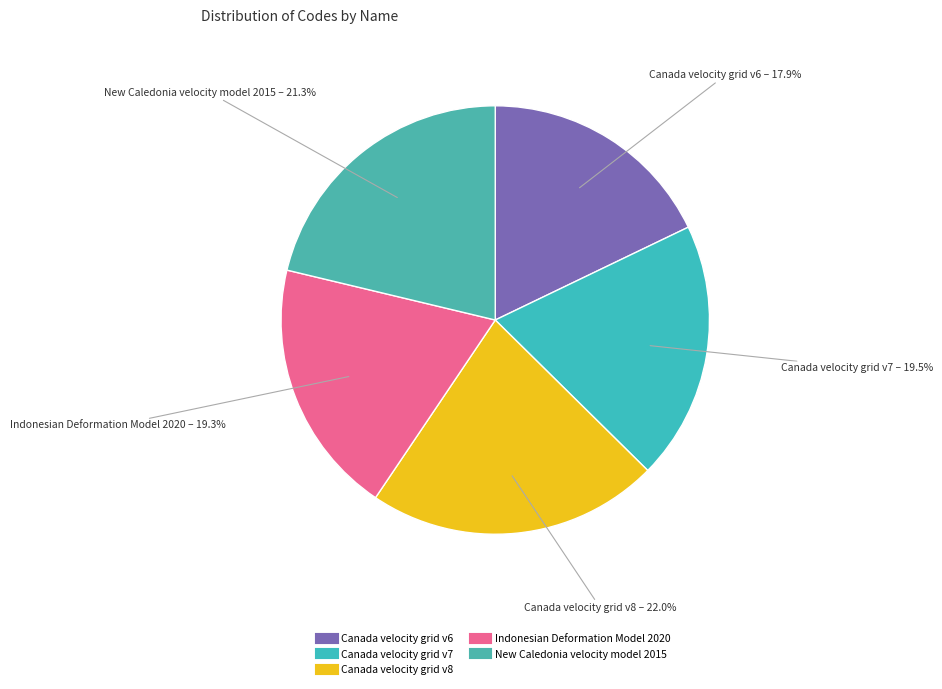

Does Canada velocity grid v7 account for over 50% of the chart?

No